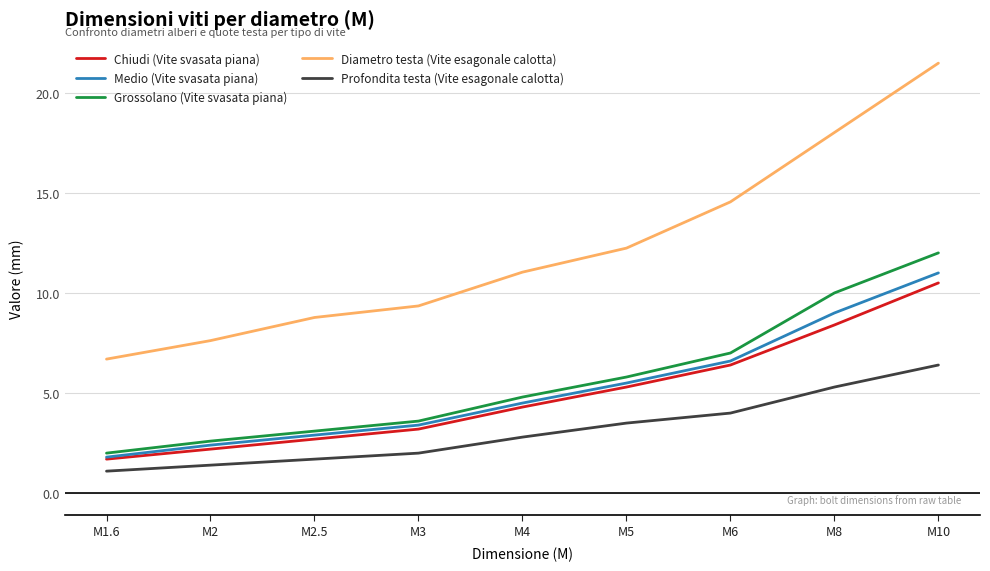

At M4, list the series in order from smallest to largest.

Profondita testa (Vite esagonale calotta), Chiudi (Vite svasata piana), Medio (Vite svasata piana), Grossolano (Vite svasata piana), Diametro testa (Vite esagonale calotta)